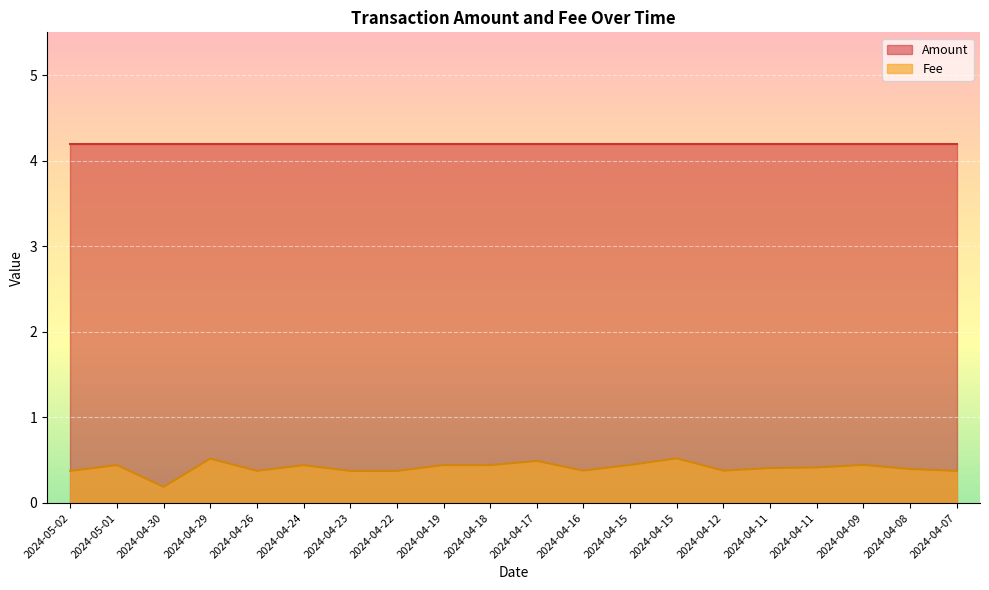

What is the smallest value displayed?

0.2